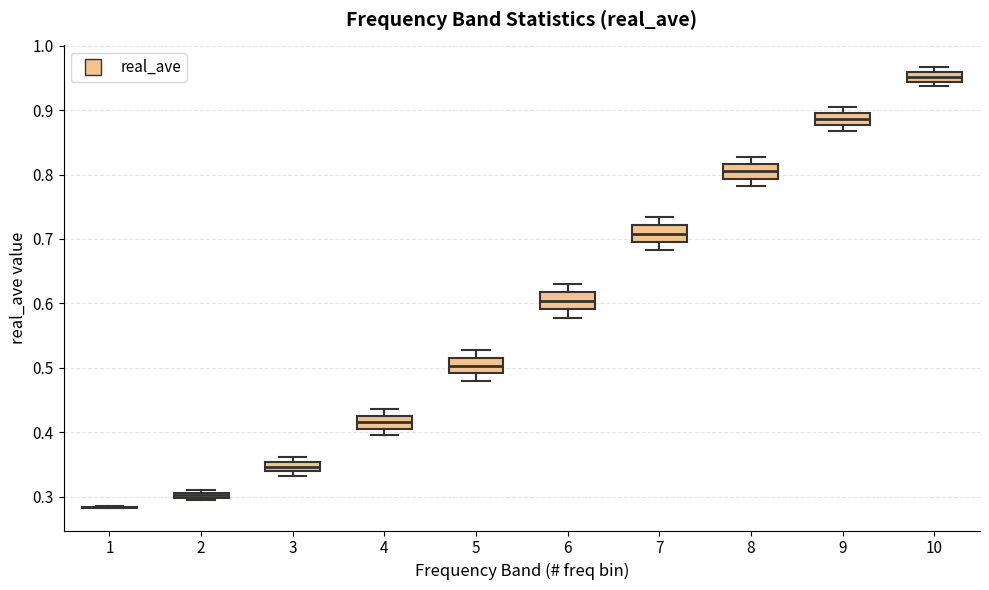

Where is the lower edge of the box at x = 10 on the y-axis? The values are not printed on the chart, so give them approximately, as read against the axis.

0.94